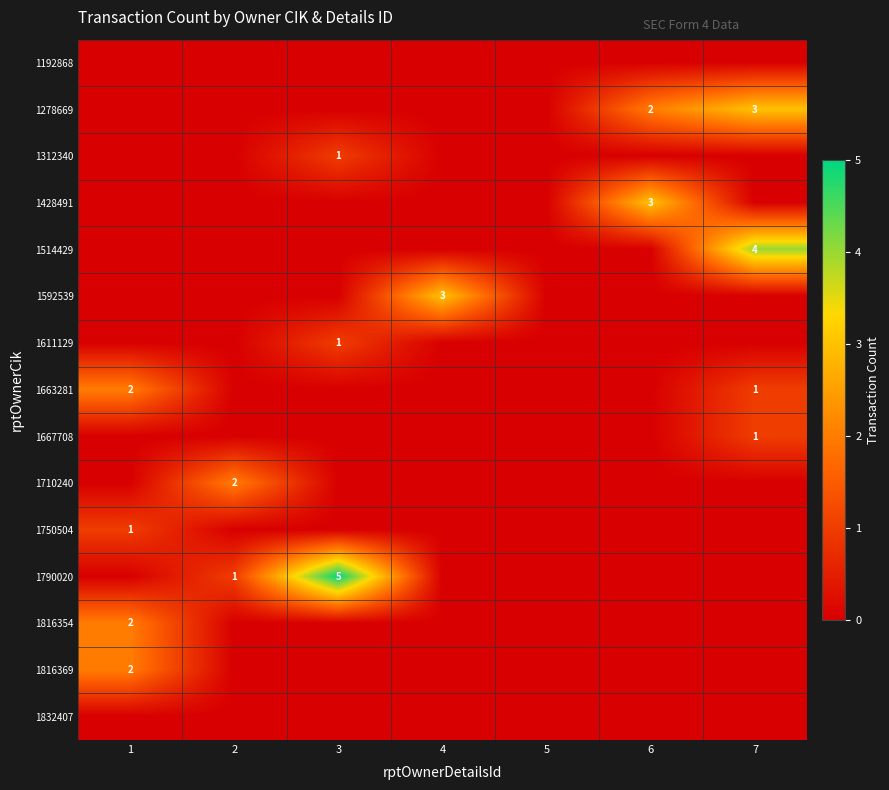

True or false: 1663281 has a value of 2 at 1.

True